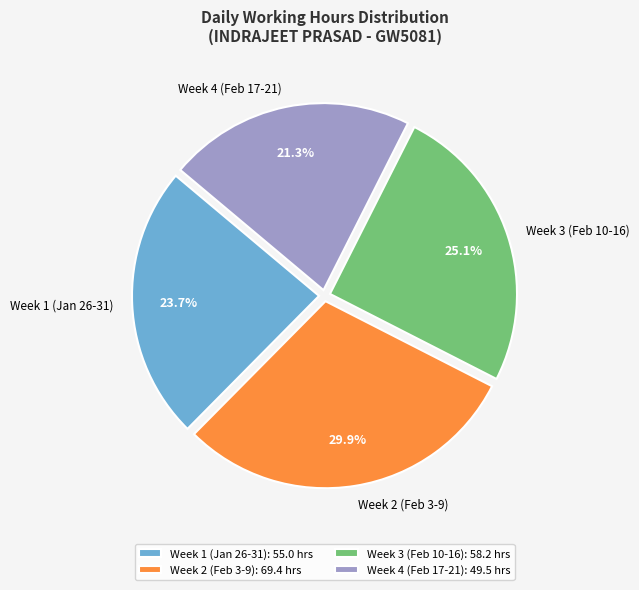

Is there any slice that represents more than half of the pie?

No